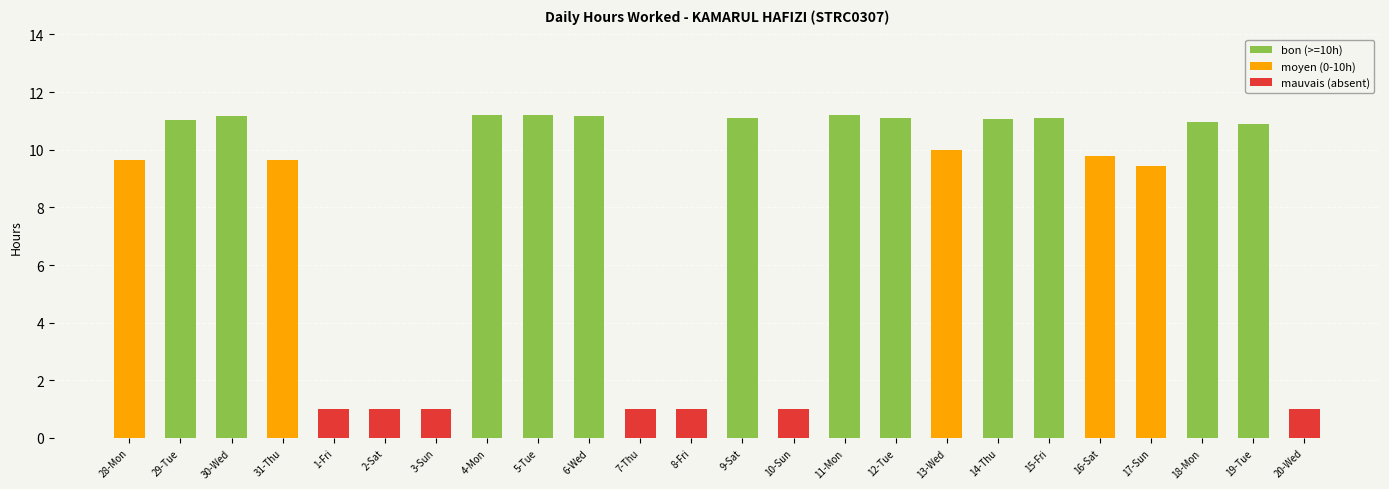

What is the label of the 14th bar from the right?

7-Thu